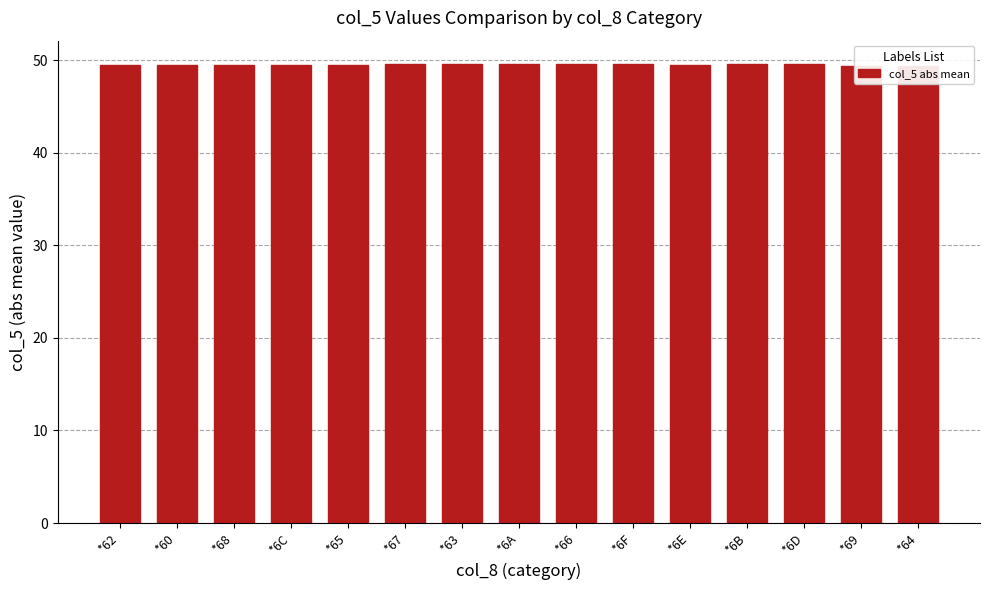

Which has a higher value, *68 or *60?

*68